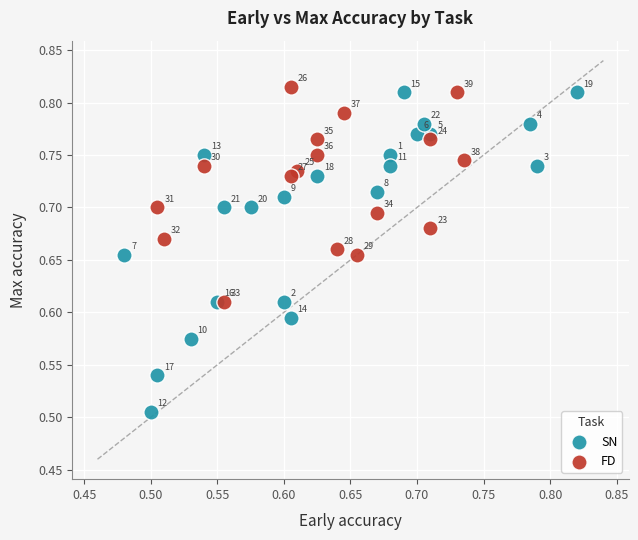

Which series reaches the minimum Y coordinate?

SN